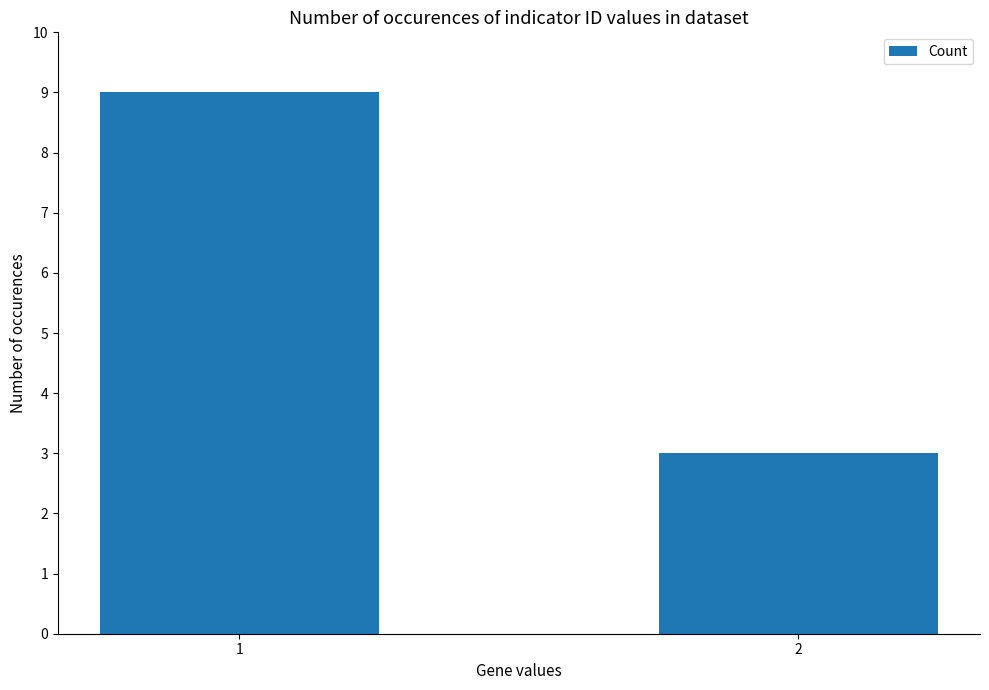

How many data points are less than 9?

1